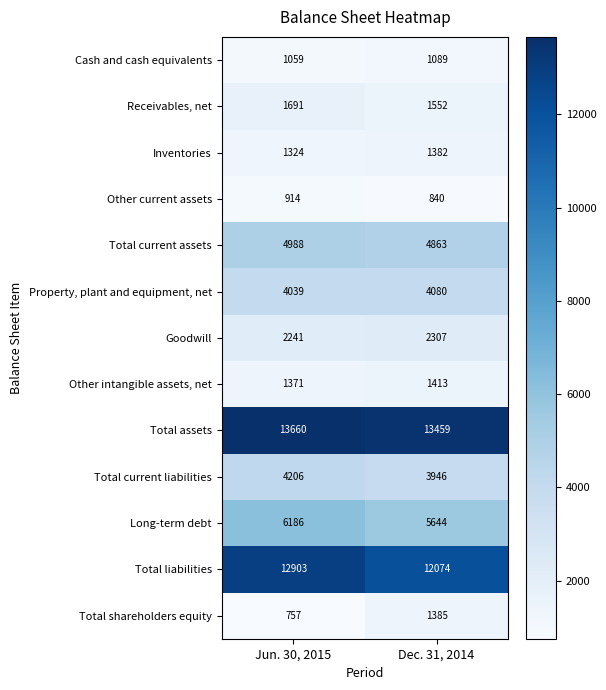

What is the spread (max minus min) of values at Dec. 31, 2014?

12619